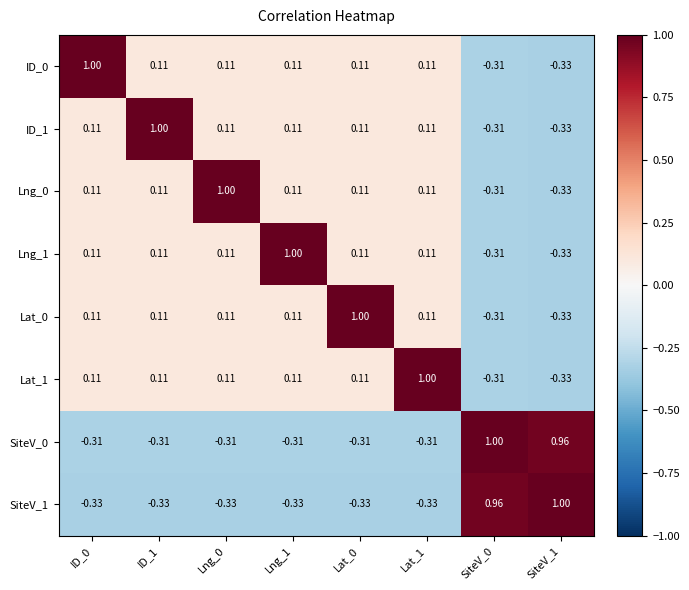

Is the value of SiteV_0 at Lng_0 greater than the value of Lng_0 at Lng_0?

No